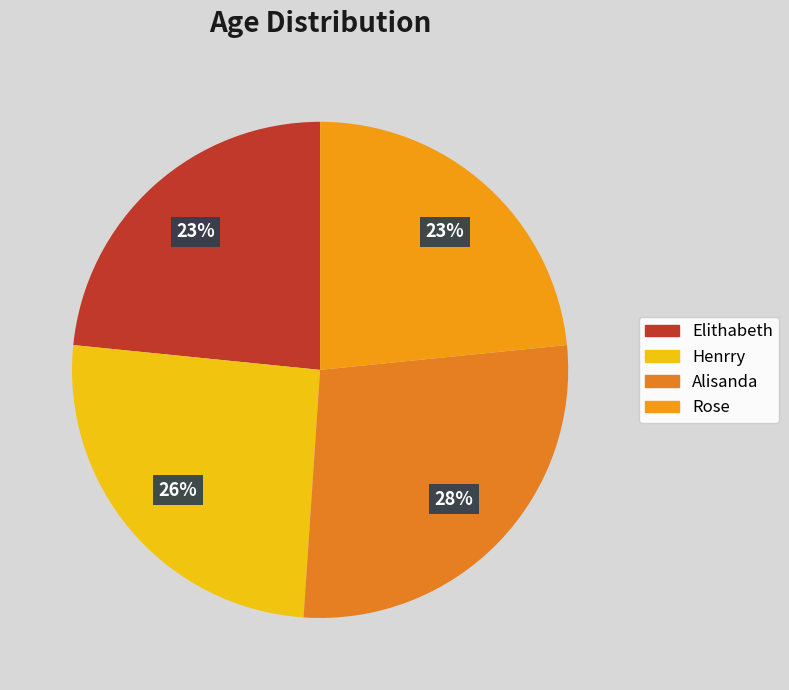

What is the change in value from Elithabeth to Henrry?

+1